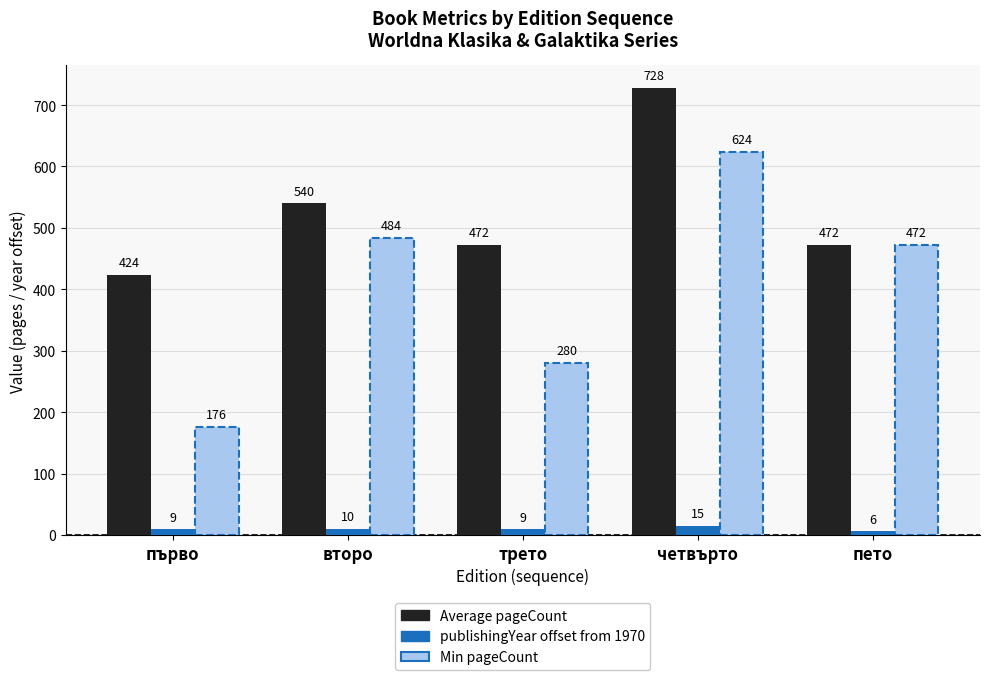

What is the average value of the publishingYear offset from 1970 series?

10